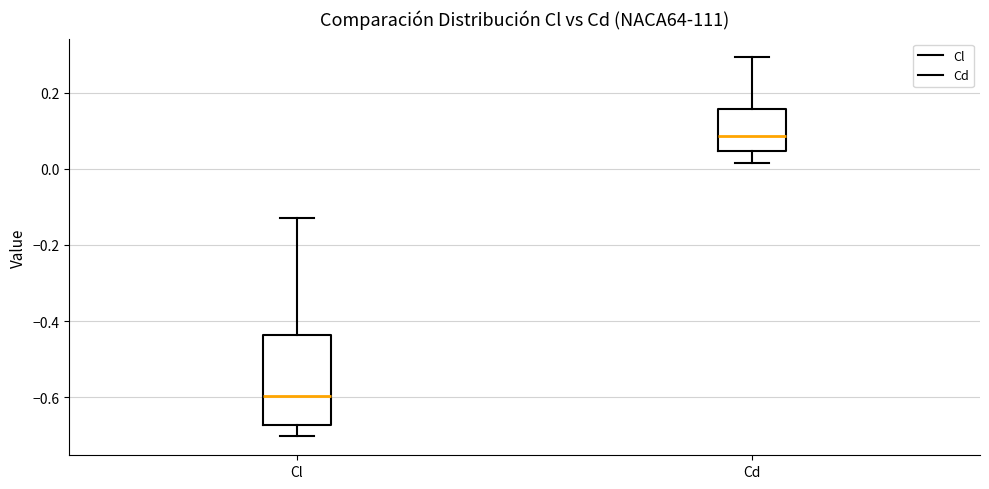

Comparing the boxes themselves (not the whiskers), which one is the tallest?

Cl